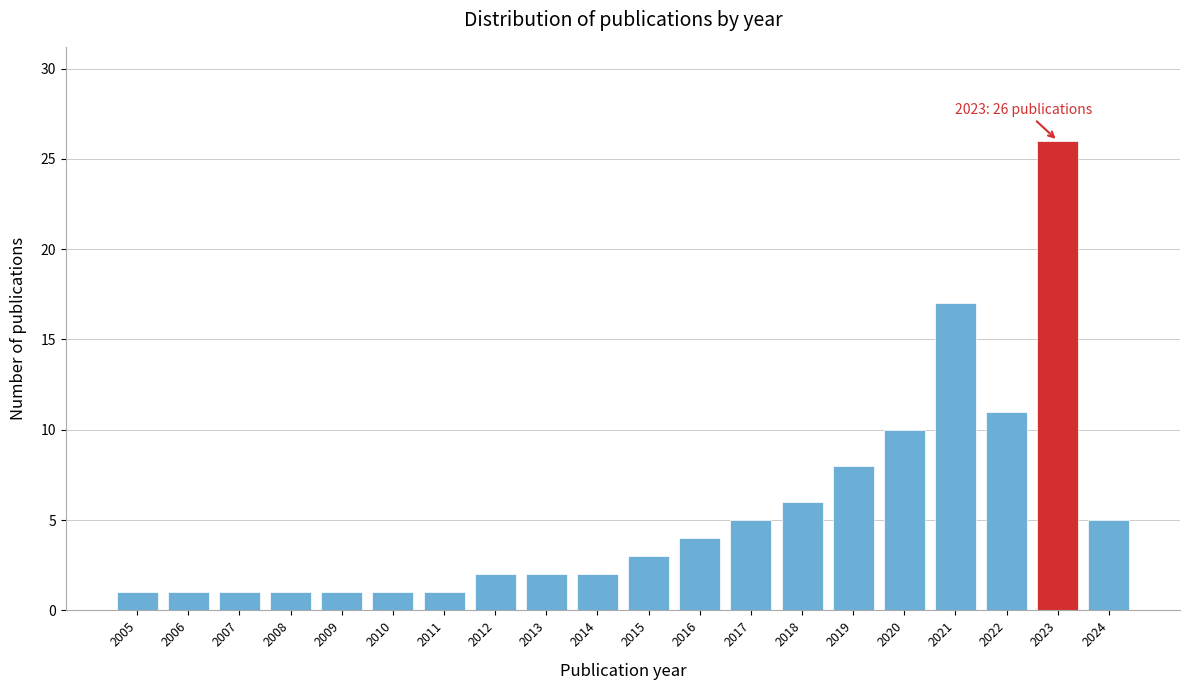

Reading left to right, extract all data points from this chart.

1	1	1	1	1	1	1	2	2	2	3	4	5	6	8	10	17	11	26	5